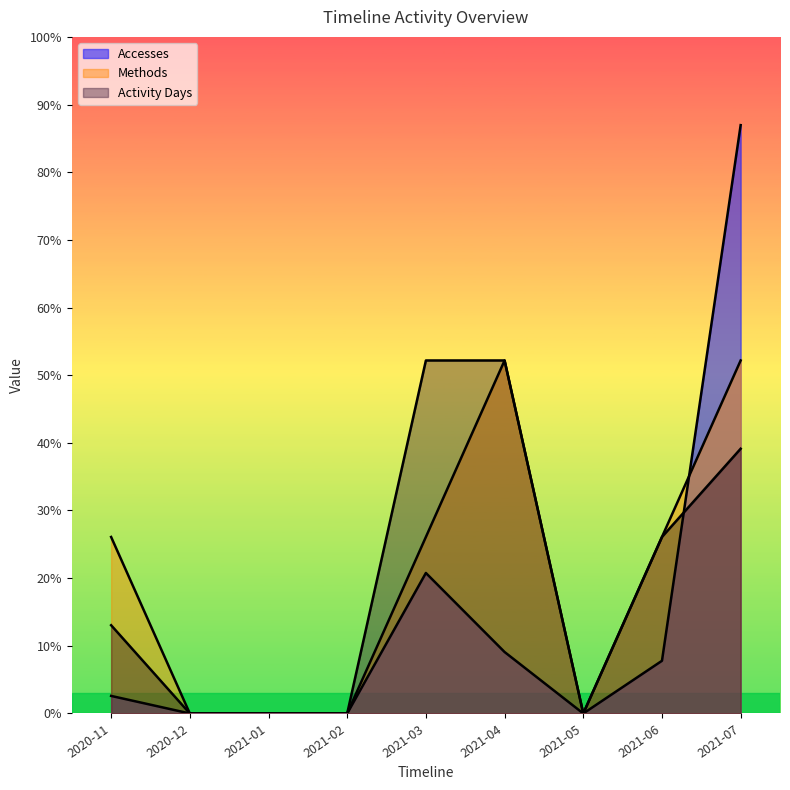

Which series has the largest range (max minus min)?

Accesses